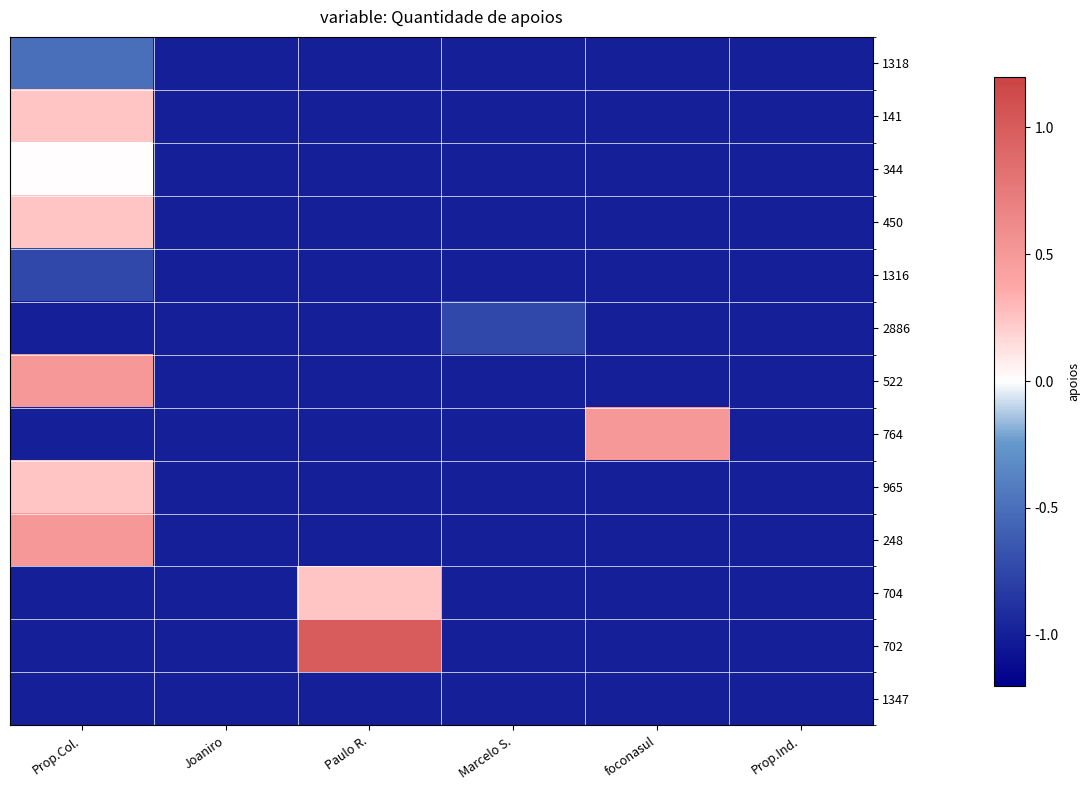

Reading right to left, what are all the values shown in this chart?

1318: Prop.Ind.=-1.0	foconasul=-1.0	Marcelo S.=-1.0	Paulo R.=-1.0	Joaniro=-1.0	Prop.Col.=-0.5
141: Prop.Ind.=-1.0	foconasul=-1.0	Marcelo S.=-1.0	Paulo R.=-1.0	Joaniro=-1.0	Prop.Col.=0.2
344: Prop.Ind.=-1.0	foconasul=-1.0	Marcelo S.=-1.0	Paulo R.=-1.0	Joaniro=-1.0	Prop.Col.=0.0
450: Prop.Ind.=-1.0	foconasul=-1.0	Marcelo S.=-1.0	Paulo R.=-1.0	Joaniro=-1.0	Prop.Col.=0.2
1316: Prop.Ind.=-1.0	foconasul=-1.0	Marcelo S.=-1.0	Paulo R.=-1.0	Joaniro=-1.0	Prop.Col.=-0.8
2886: Prop.Ind.=-1.0	foconasul=-1.0	Marcelo S.=-0.8	Paulo R.=-1.0	Joaniro=-1.0	Prop.Col.=-1.0
522: Prop.Ind.=-1.0	foconasul=-1.0	Marcelo S.=-1.0	Paulo R.=-1.0	Joaniro=-1.0	Prop.Col.=0.5
764: Prop.Ind.=-1.0	foconasul=0.5	Marcelo S.=-1.0	Paulo R.=-1.0	Joaniro=-1.0	Prop.Col.=-1.0
965: Prop.Ind.=-1.0	foconasul=-1.0	Marcelo S.=-1.0	Paulo R.=-1.0	Joaniro=-1.0	Prop.Col.=0.2
248: Prop.Ind.=-1.0	foconasul=-1.0	Marcelo S.=-1.0	Paulo R.=-1.0	Joaniro=-1.0	Prop.Col.=0.5
704: Prop.Ind.=-1.0	foconasul=-1.0	Marcelo S.=-1.0	Paulo R.=0.2	Joaniro=-1.0	Prop.Col.=-1.0
702: Prop.Ind.=-1.0	foconasul=-1.0	Marcelo S.=-1.0	Paulo R.=1.0	Joaniro=-1.0	Prop.Col.=-1.0
1347: Prop.Ind.=-1.0	foconasul=-1.0	Marcelo S.=-1.0	Paulo R.=-1.0	Joaniro=-1.0	Prop.Col.=-1.0